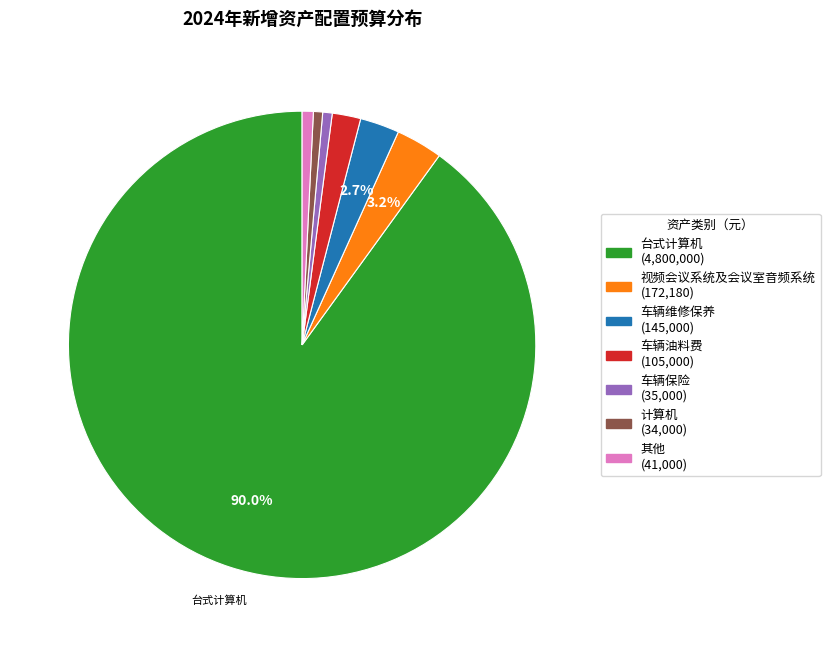

Is there a majority slice in this chart?

Yes